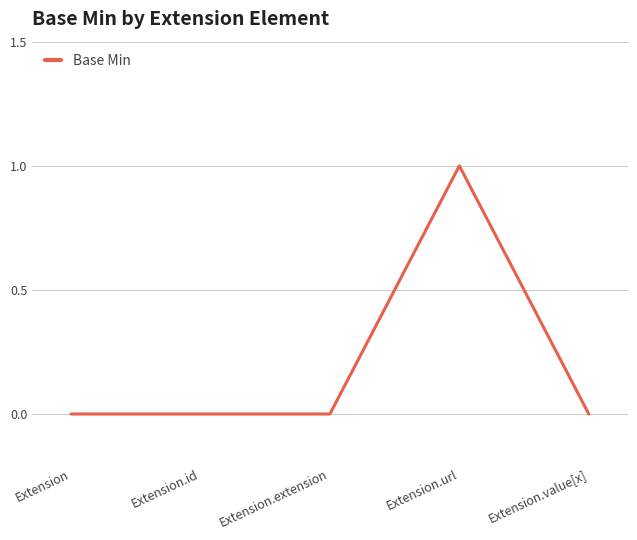

Which category has the highest value across all series?

Extension.url